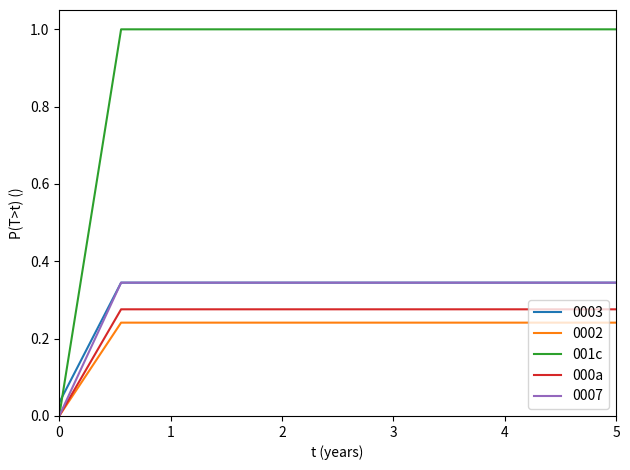

Which series has the largest total across all categories?

001c